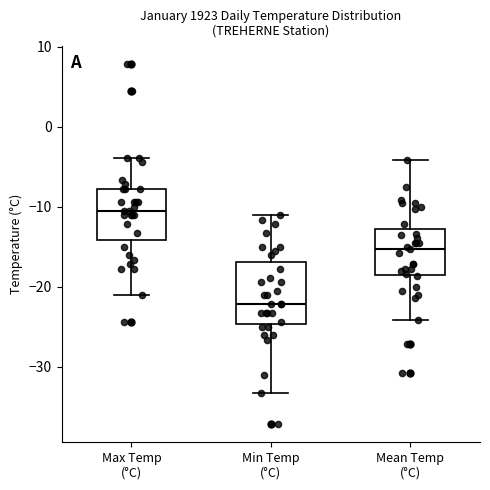

Which box is the tallest, from its lower edge to its upper edge?

Min Temp (°C)